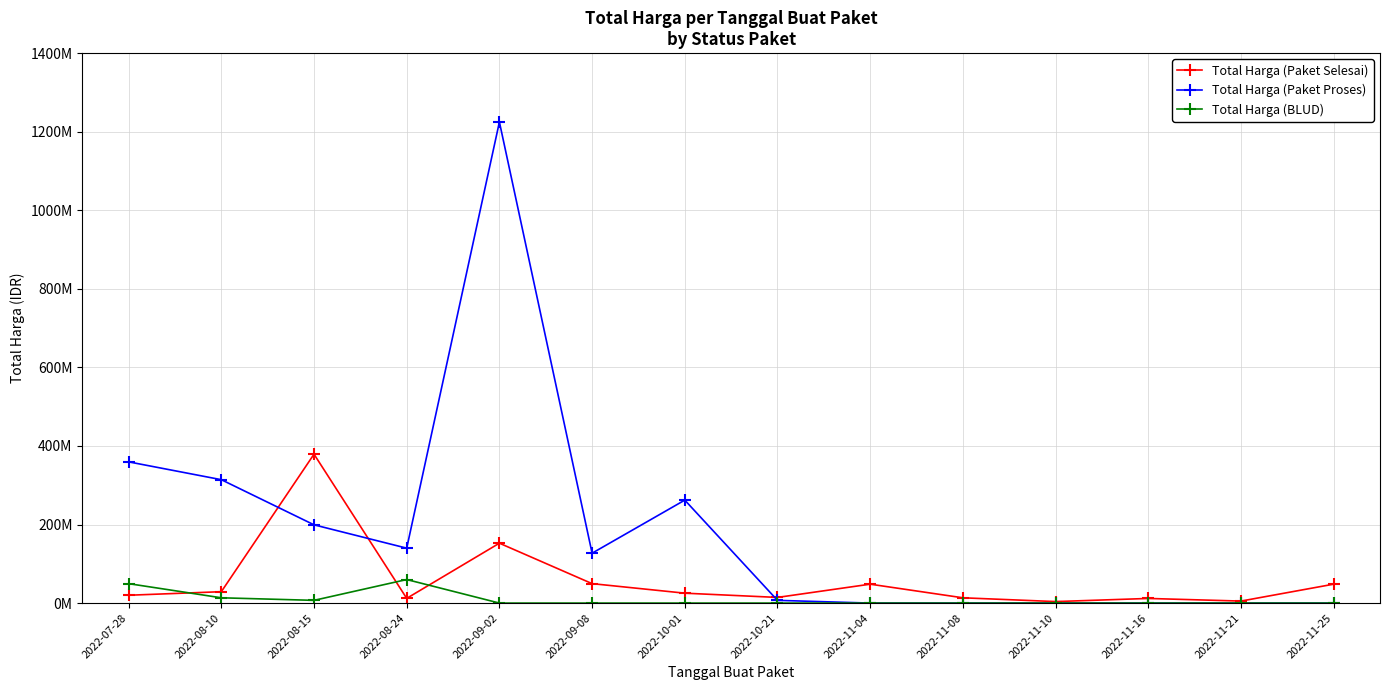

Does the chart have visible grid lines?

Yes